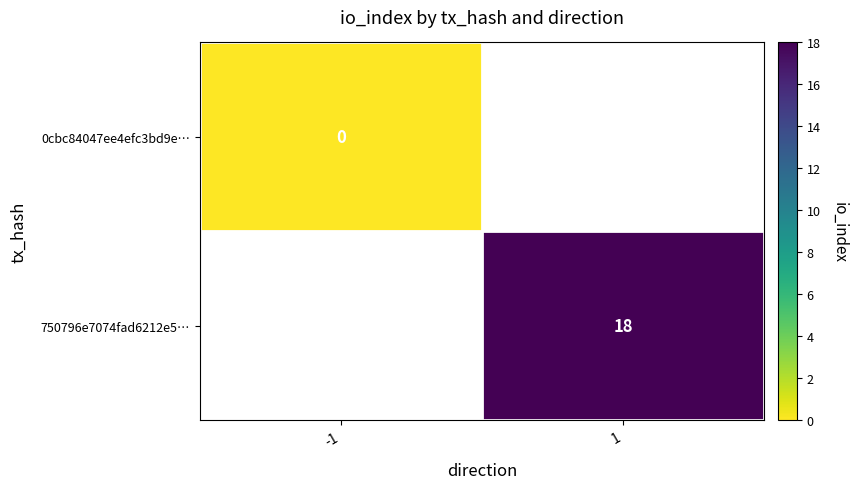

How many distinct data groups are displayed?

2